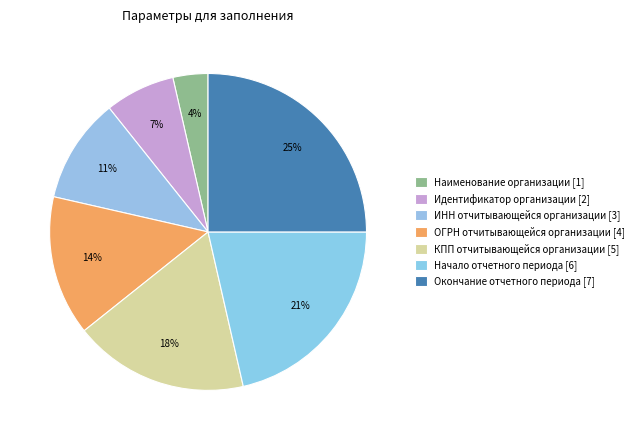

Approximately how many times larger is the value at ОГРН отчитывающейся организации compared to Идентификатор организации?

2.0